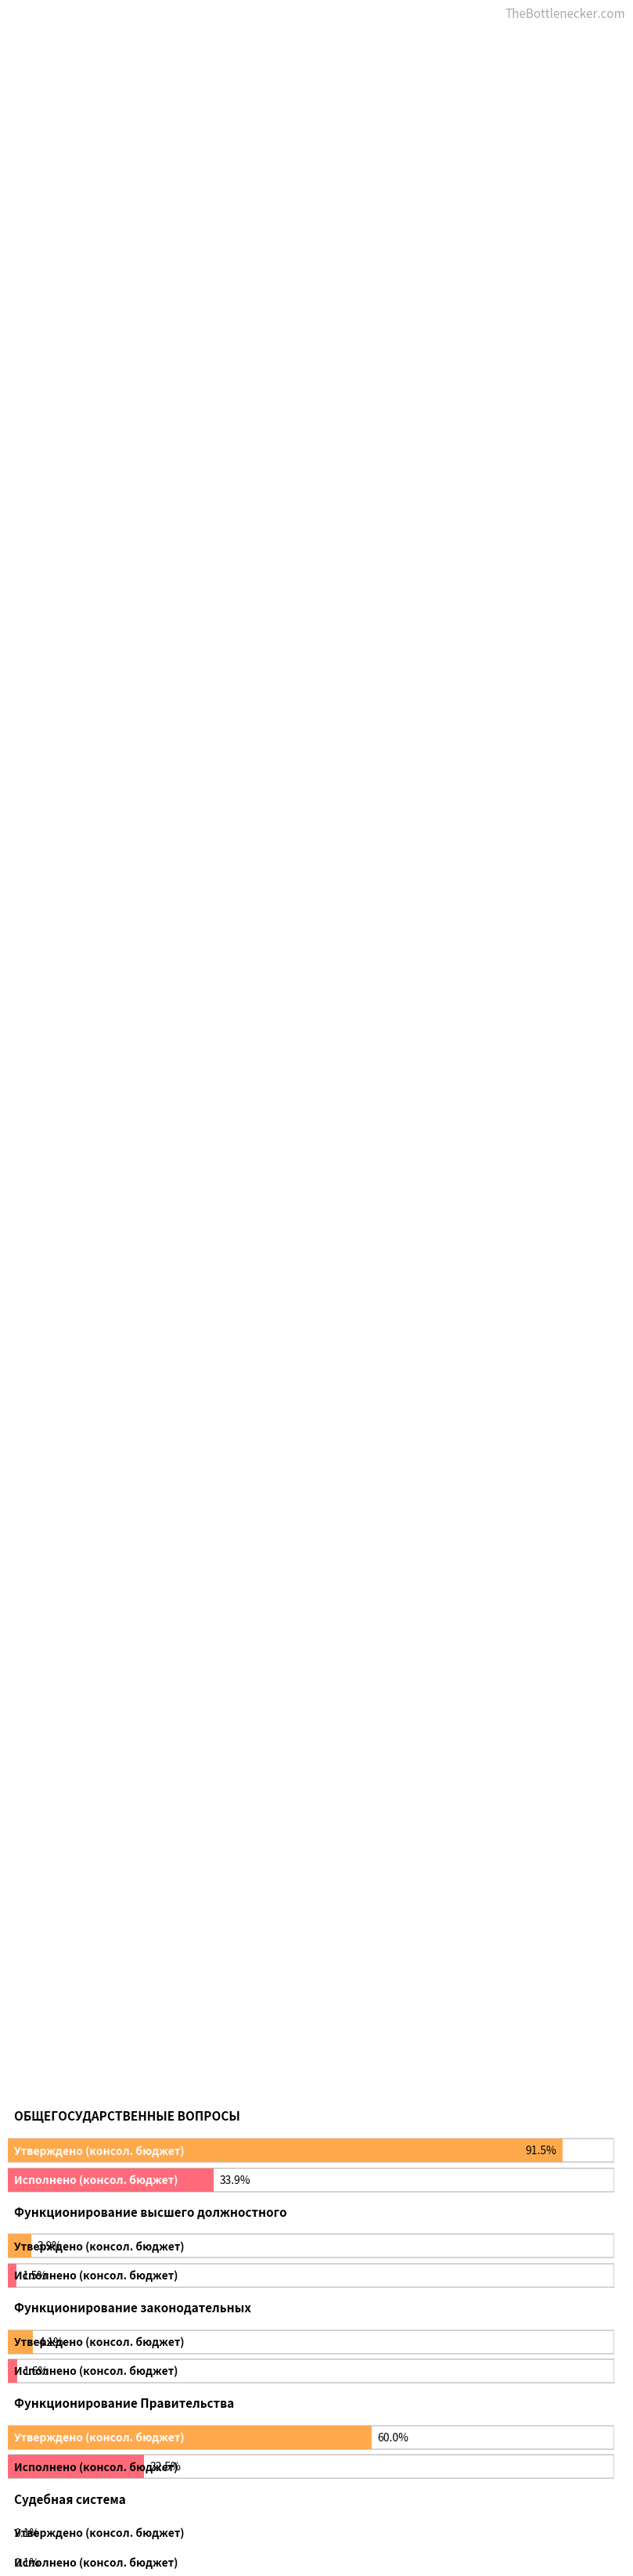

What position from the left is Функционирование
законодательных?

3